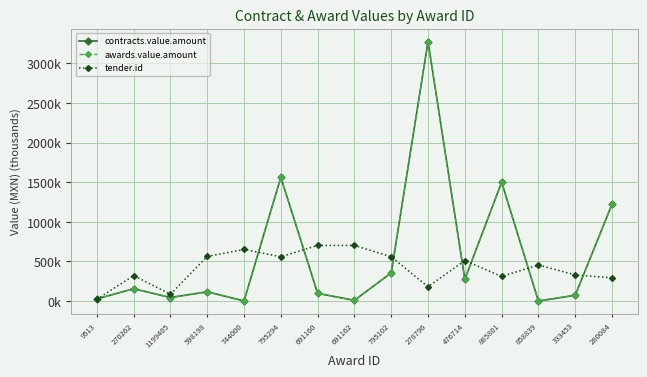

Does the chart have visible grid lines?

Yes